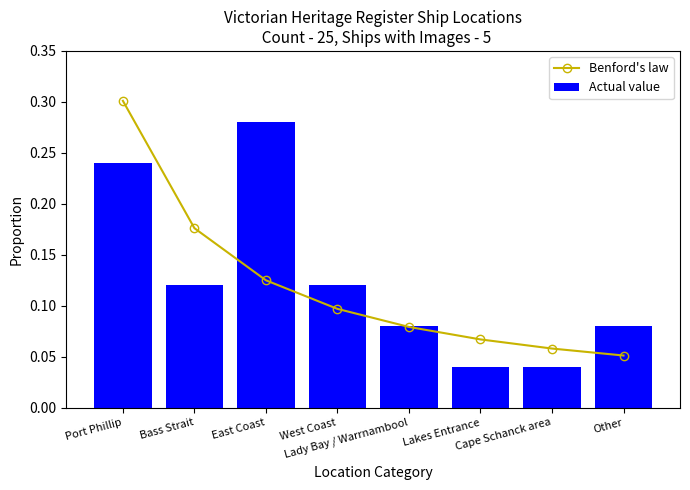

What is the approximate value of Actual value at Other?

0.1